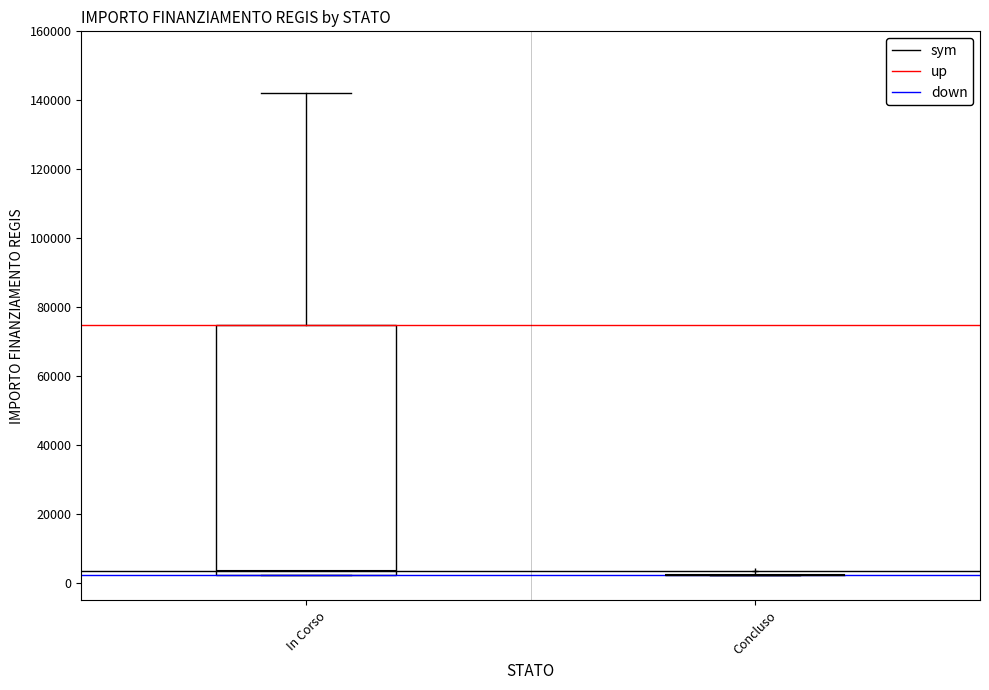

Reading left to right, read every box against the y-axis: the position of its median line, the range the box covers, and the ends of its whiskers. The values are not printed on the chart, so give them approximately, as read against the axis.

In Corso: median 4000, box 2000 to 74000, whiskers 2000 to 142000
Concluso: box collapsed to a line at 2000, whiskers 2000 to 2000